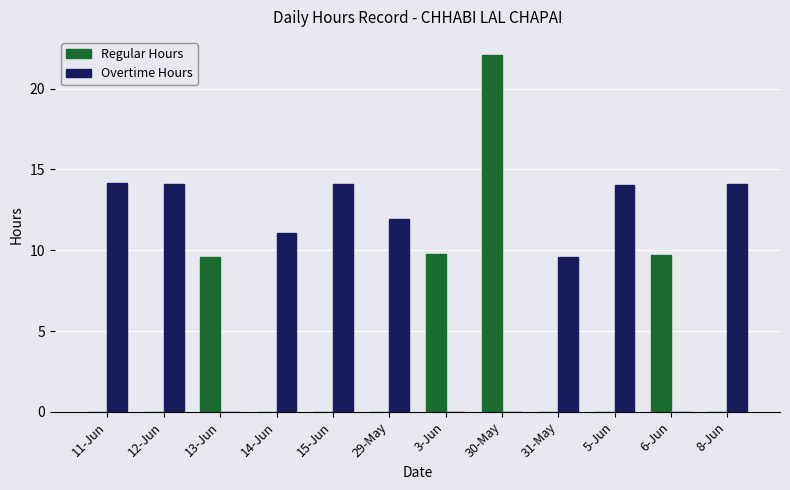

How many series are shown in this chart?

2